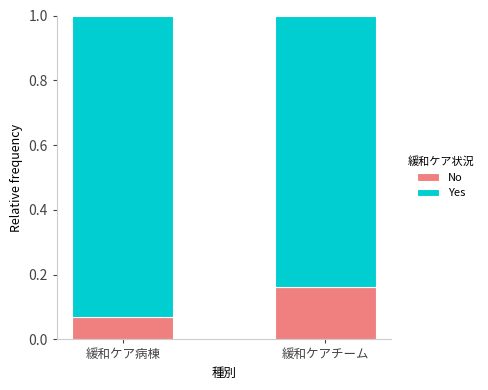

How many series are shown in this chart?

2